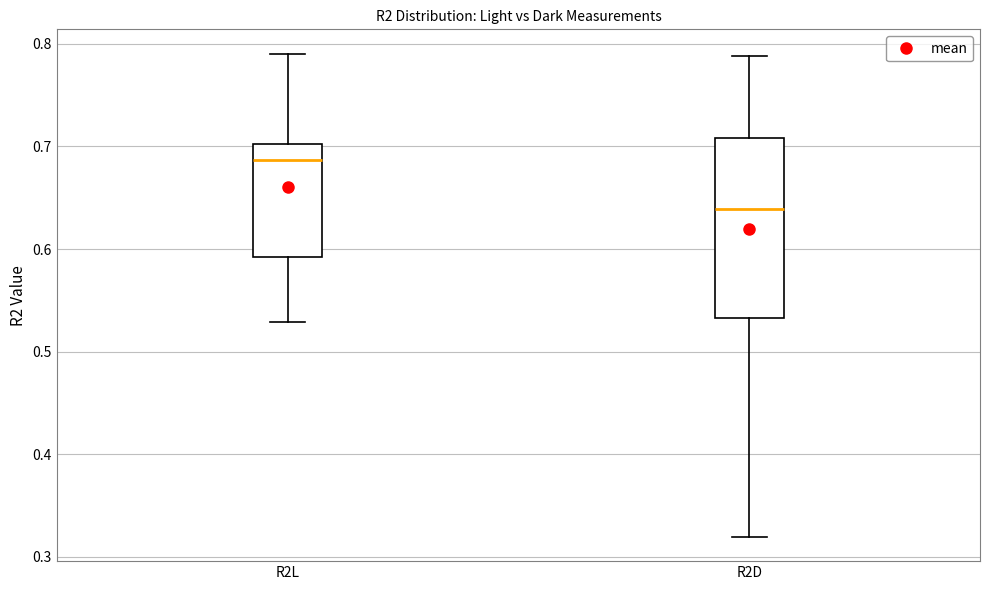

Which box is the tallest, from its lower edge to its upper edge?

R2D